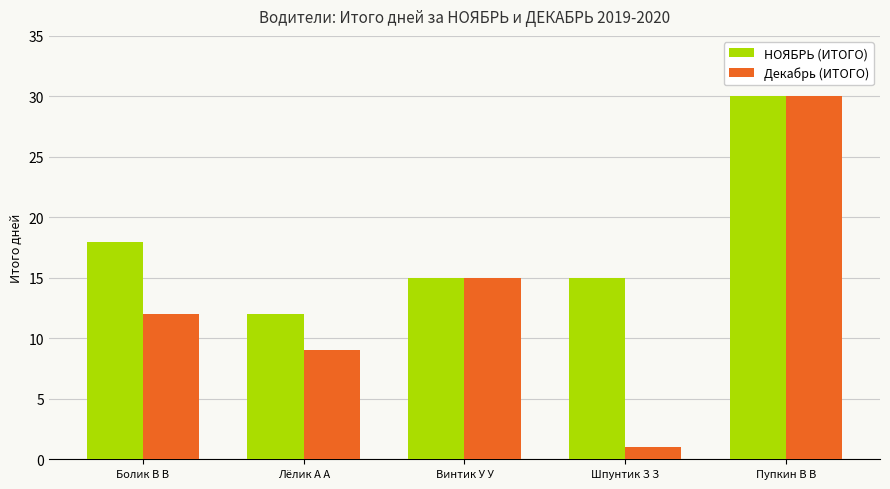

What is the sum of the Декабрь (ИТОГО) values at Шпунтик З З and Винтик У У?

16